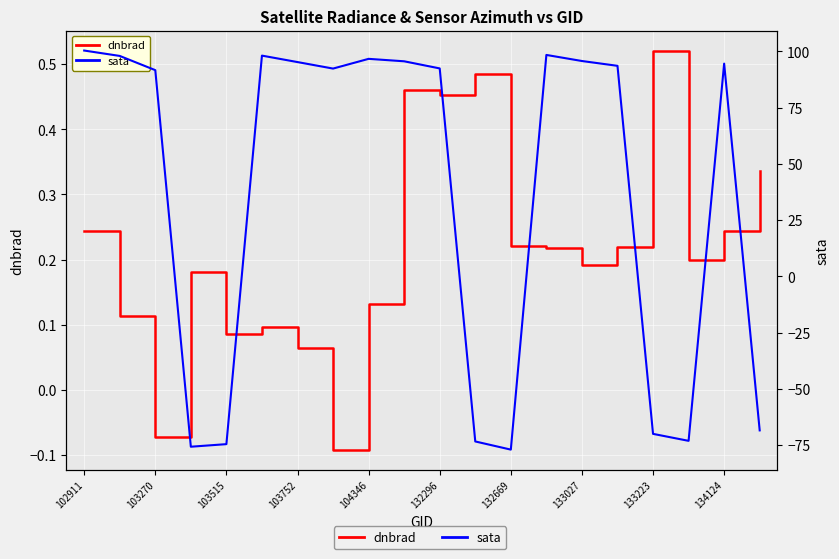

How many interior local peaks does the dnbrad series have?

5